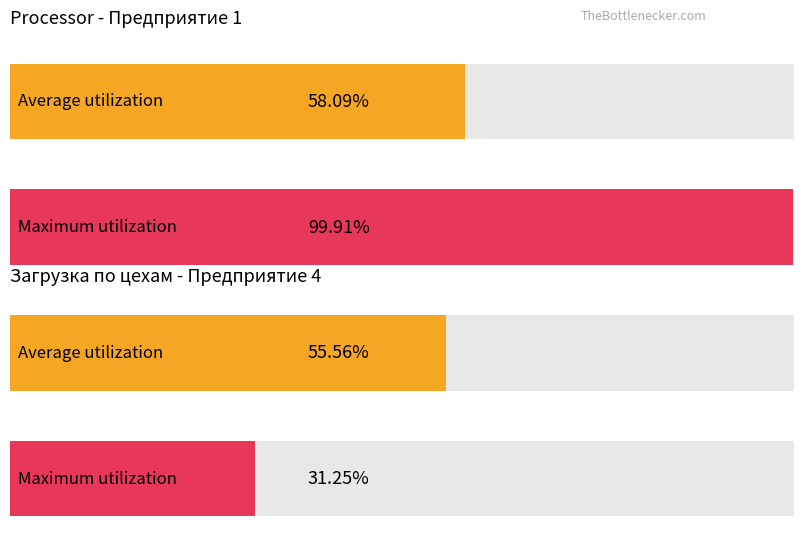

True or false: Average utilization has a value of 22.7 at Предприятие 2.

False